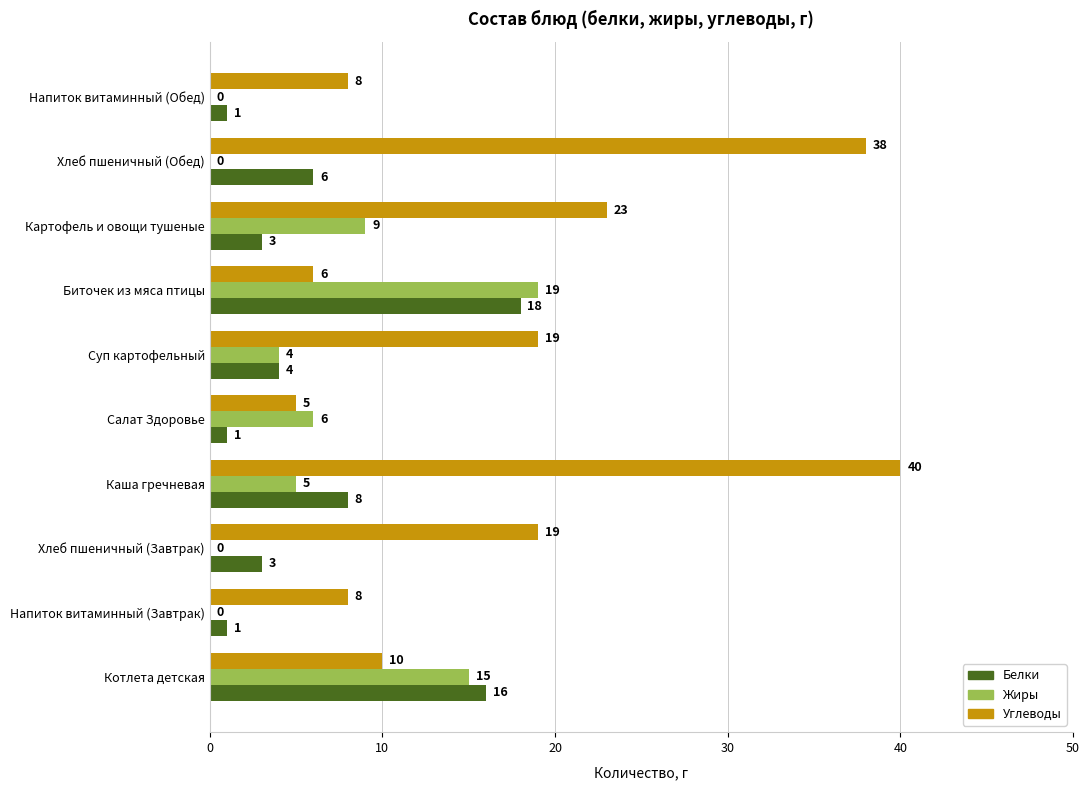

How many Белки values are between 1 and 8?

8